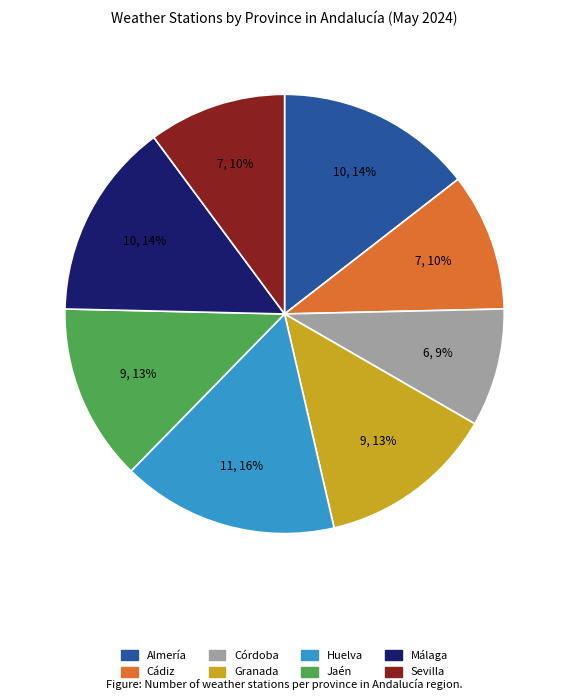

True or false: Huelva accounts for 26% of the total.

False